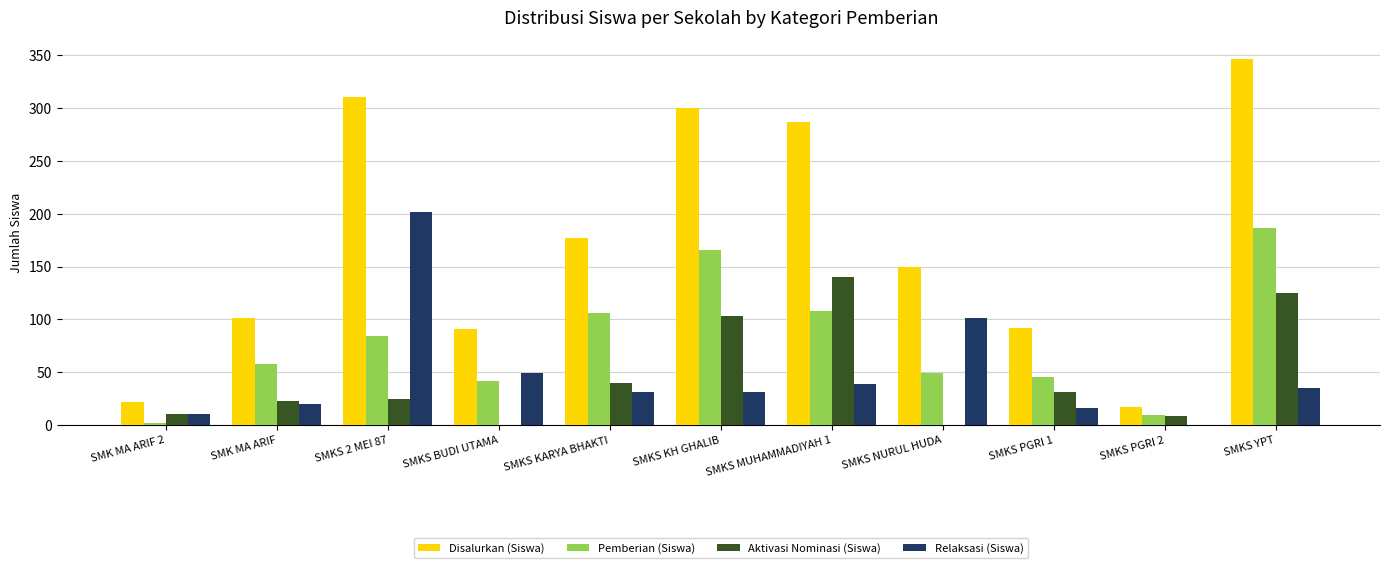

Which series changed the most between SMKS MUHAMMADIYAH 1 and SMKS PGRI 2?

Disalurkan (Siswa)